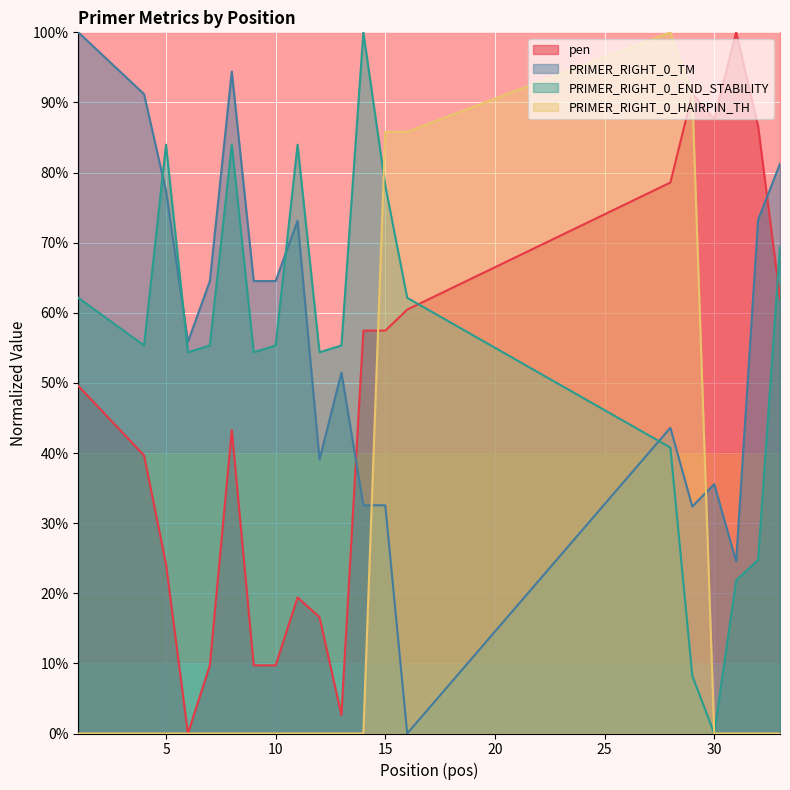

Where is PRIMER_RIGHT_0_HAIRPIN_TH nearest to the value 50?

15